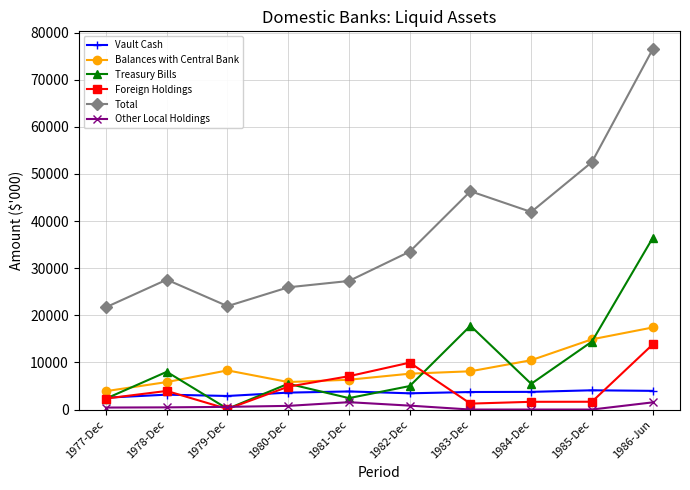

What are all the series names shown in the legend?

Vault Cash, Balances with Central Bank, Treasury Bills, Foreign Holdings, Total, Other Local Holdings